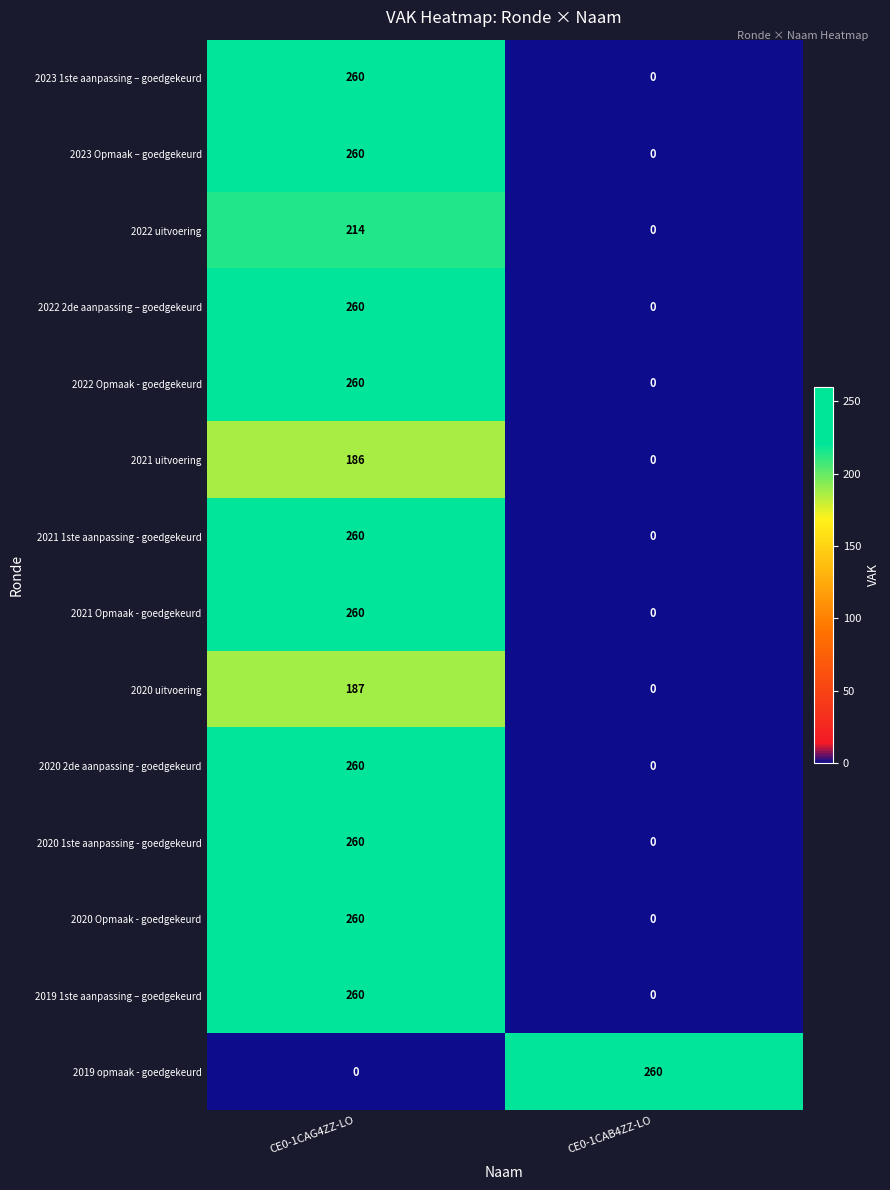

Is it true that 2021 Opmaak - goedgekeurd equals 136 at CE0-1CAG4ZZ-LO?

False